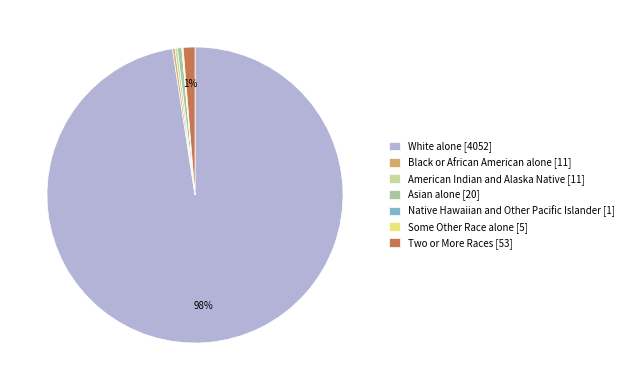

To the nearest percent, what is the combined percentage of Two or More Races and Asian alone?

2%